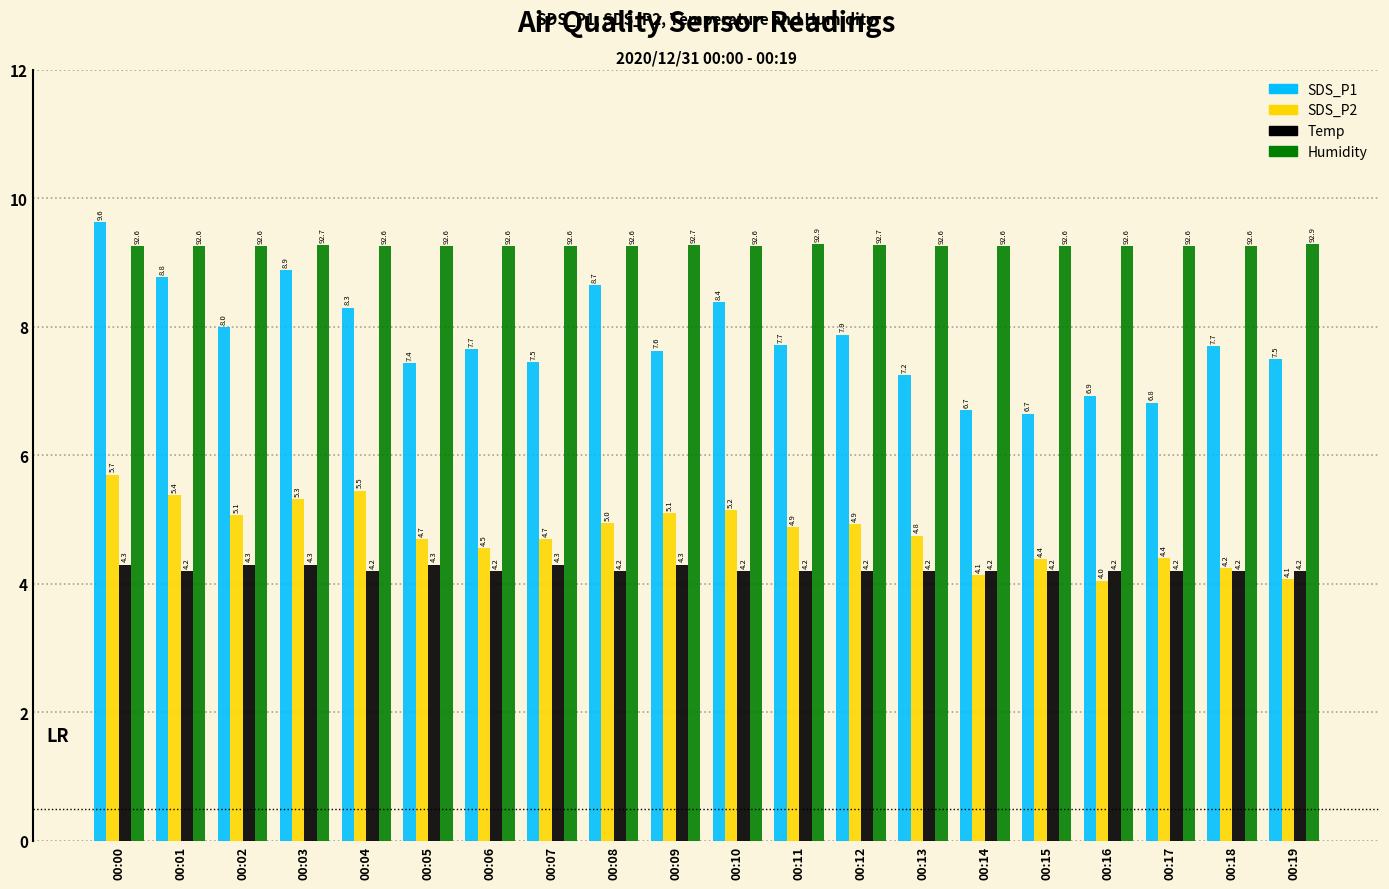

What is the minimum value for Temp?

4.2